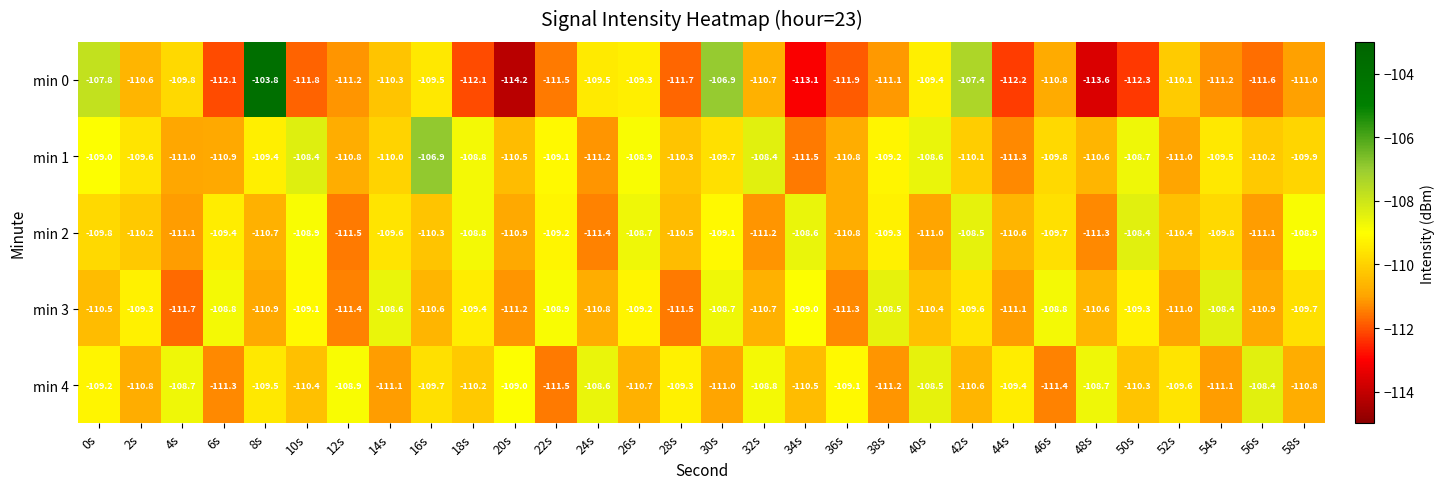

The value of min 0 at 8s is -66.5. True or false?

False